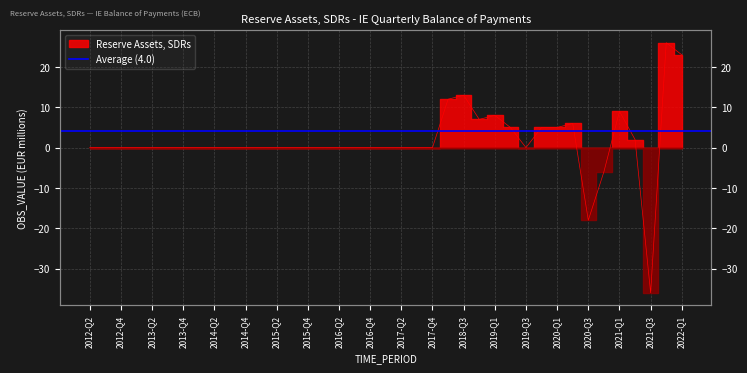

Between 2021-Q2 and 2020-Q4, which is larger?

2021-Q2